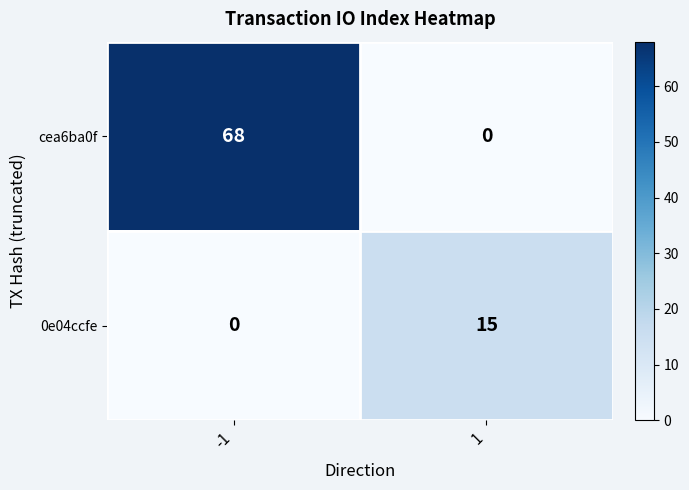

Which series has the largest total across all categories?

cea6ba0f